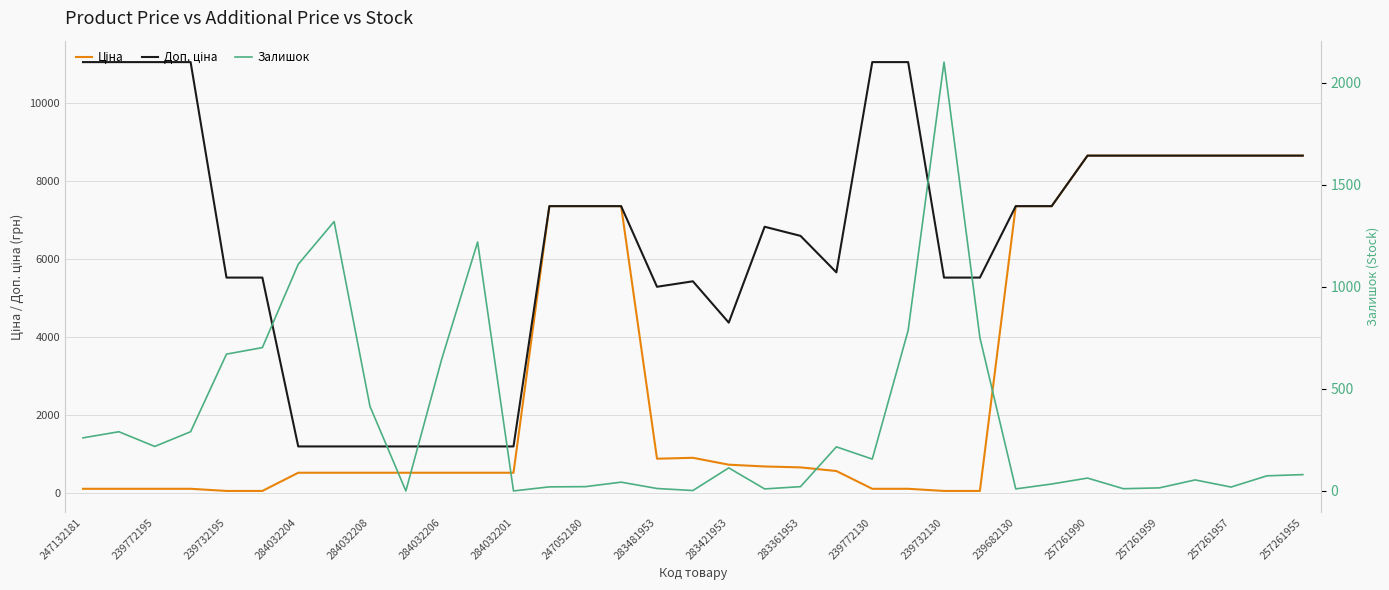

List the series in order of their overall mean, lowest first.

Залишок, Ціна, Доп. ціна